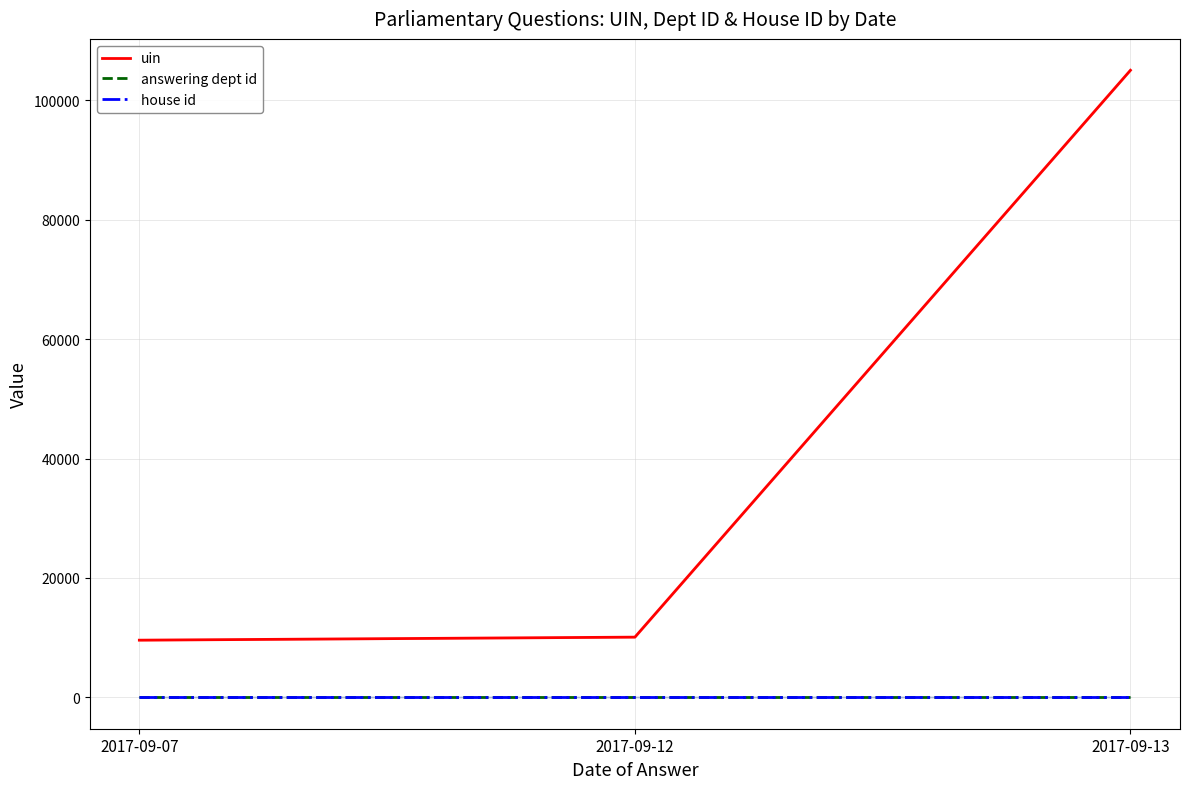

Where is house id nearest to the value 1?

2017-09-07